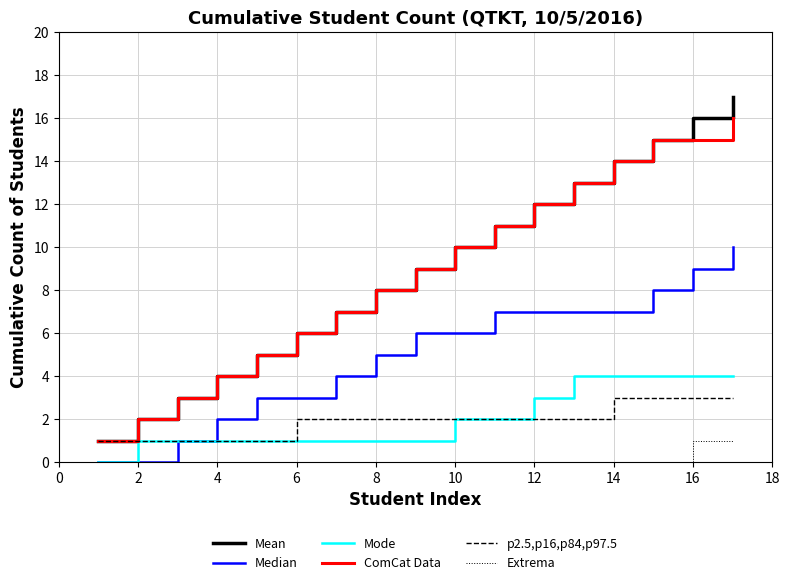

List the series in order of their peak value, highest first.

Mean, ComCat Data, Median, Mode, p2.5,p16,p84,p97.5, Extrema